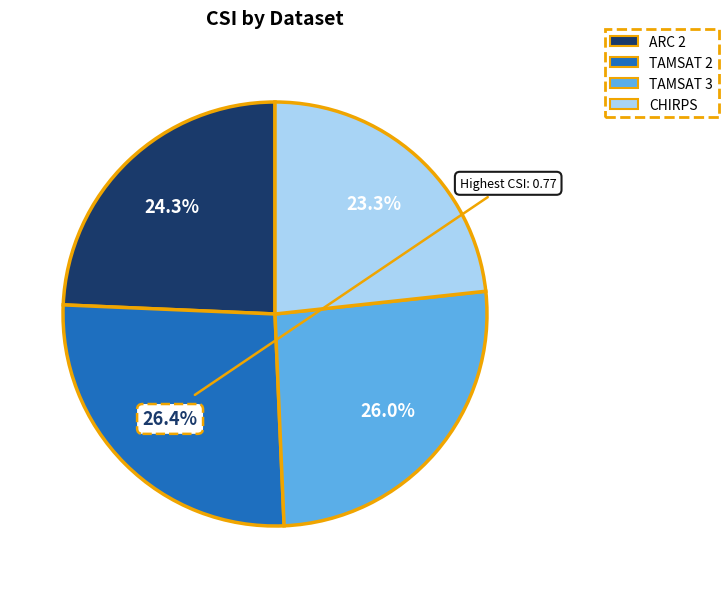

Combined, what portion of the pie is TAMSAT 3 and CHIRPS?

49.3%